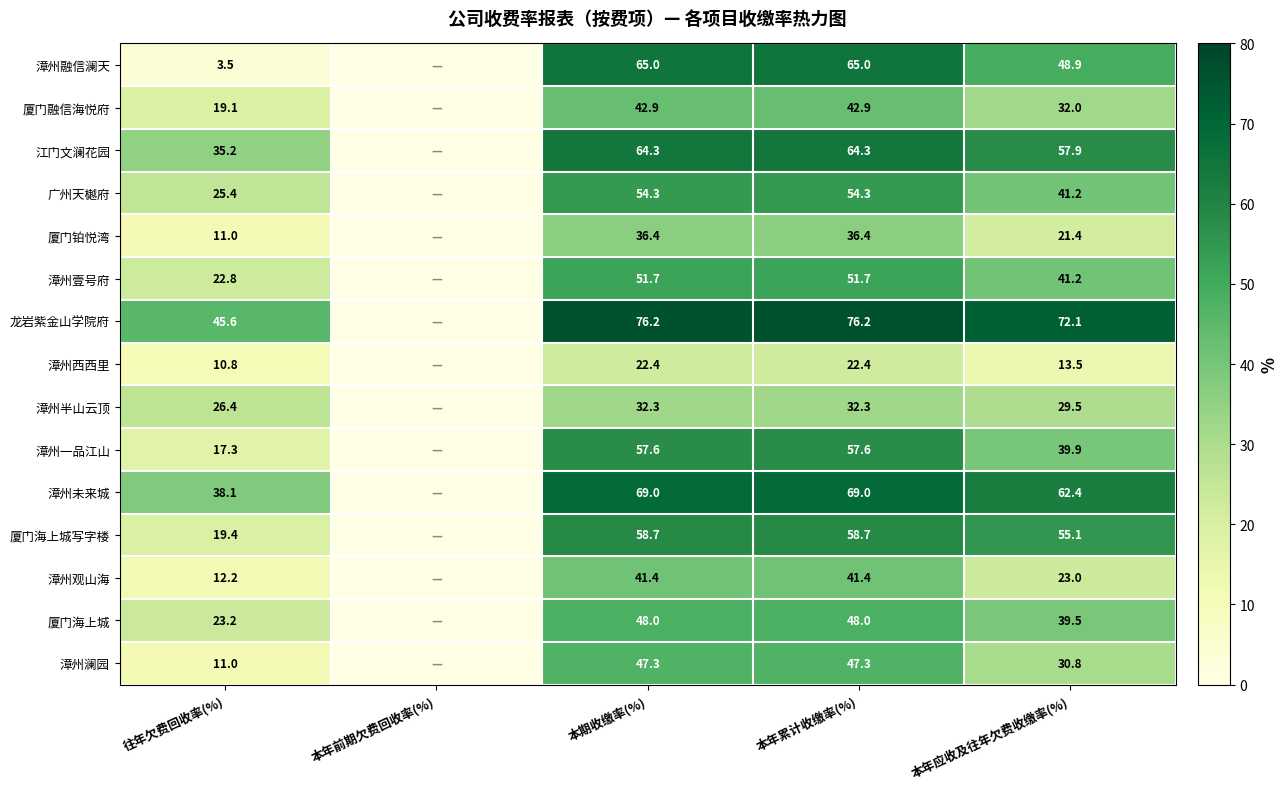

Is it true that 漳州西西里 equals 8.7 at 本年应收及往年欠费收缴率(%)?

False